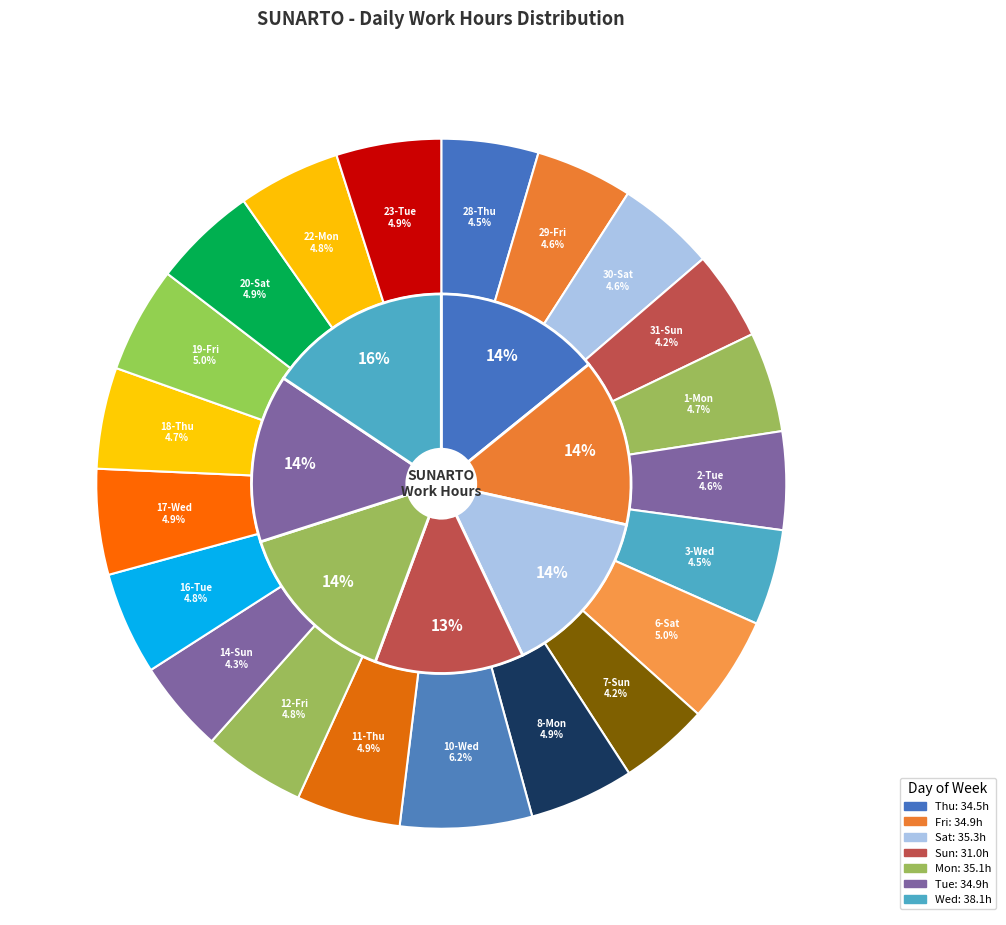

To the nearest percent, what is the average slice percentage?

5%